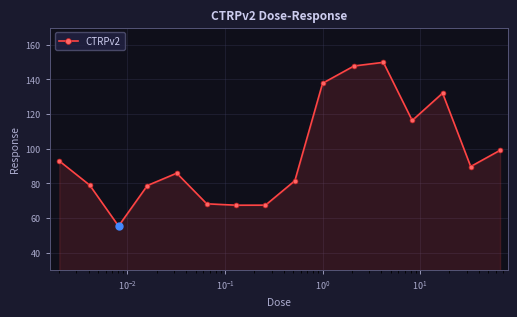

What is the value of the 9th point from the left?

81.5